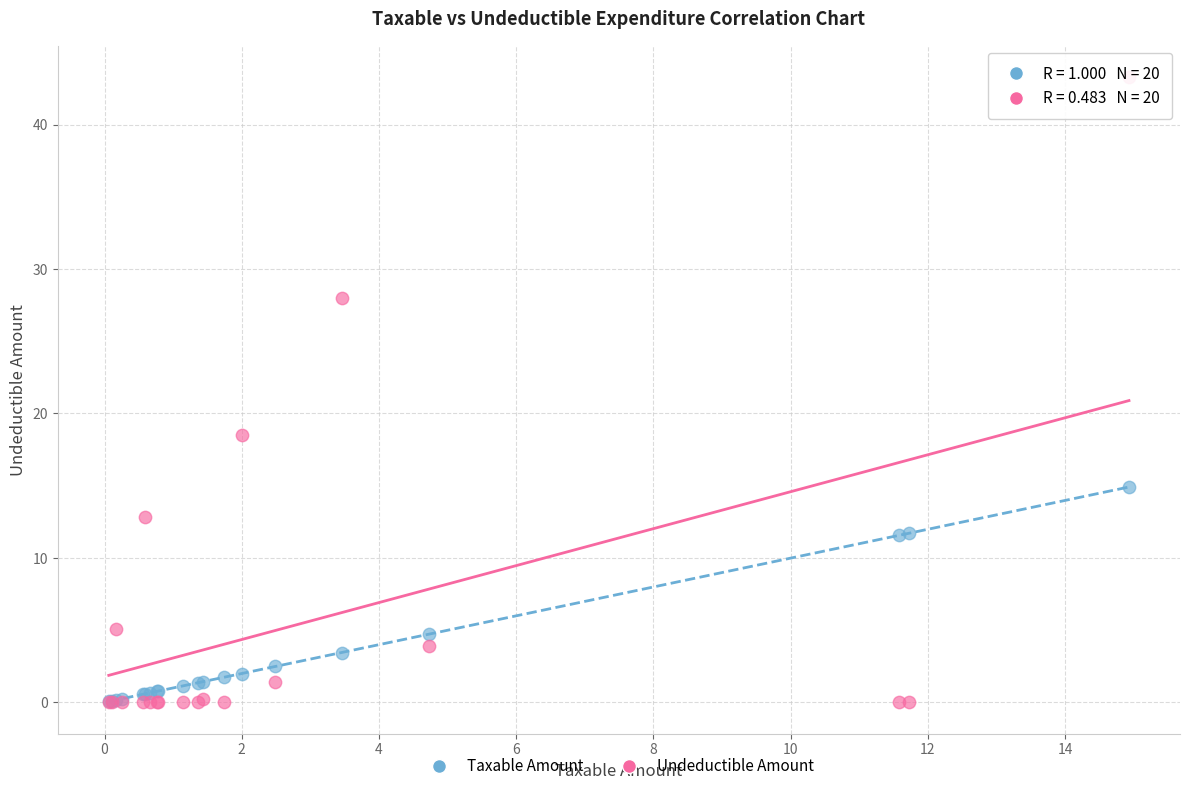

In the Undeductible Amount series, what Y value is closest to 21?

18.5